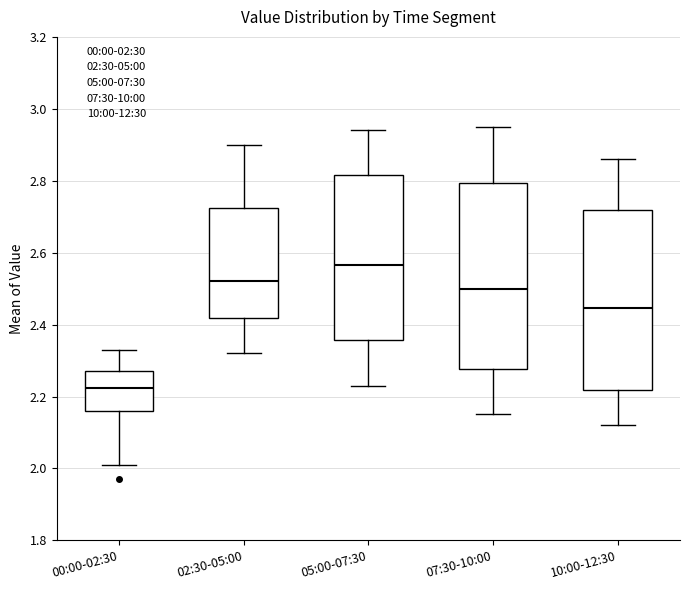

Where is the upper edge of the box for 10:00-12:30 on the y-axis? The values are not printed on the chart, so give them approximately, as read against the axis.

2.72